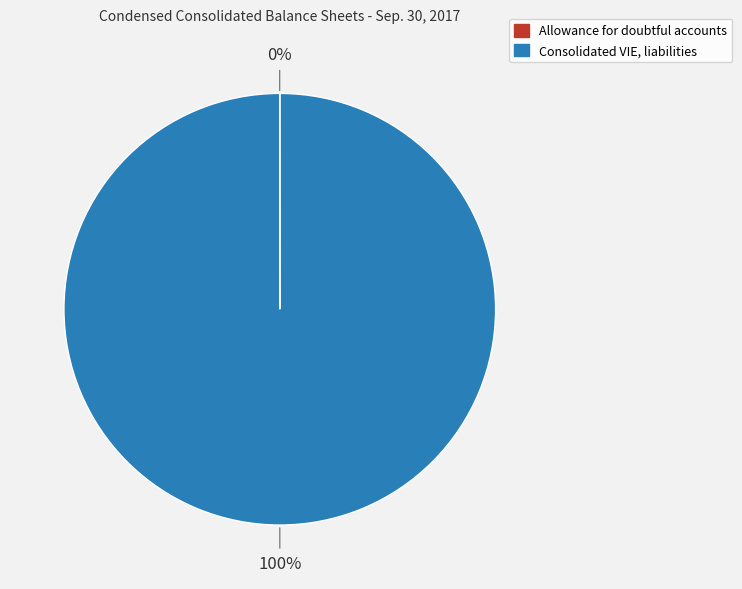

What is the largest slice in the pie chart?

Consolidated VIE, liabilities